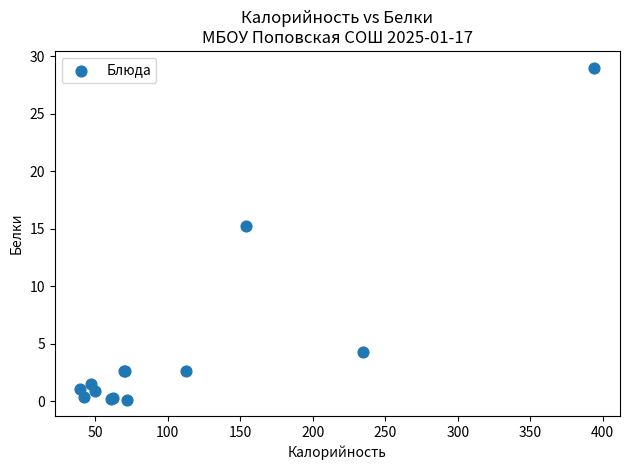

What Y value in the scatter plot is closest to 14?

15.2